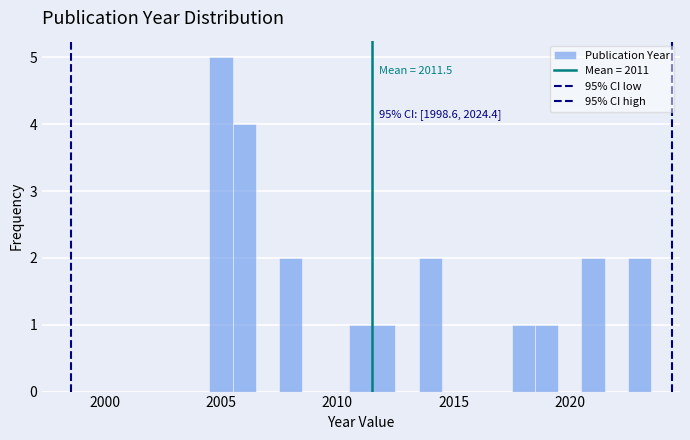

Read against the x-axis, roughly where is the centre of the tallest bar?

2005.0